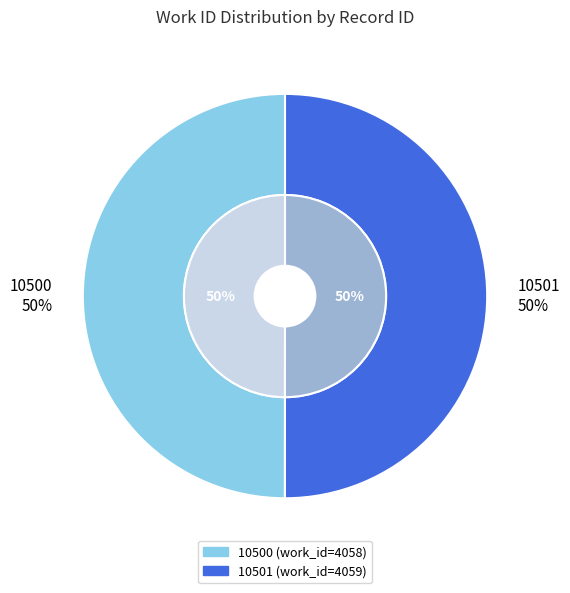

Rank the categories by value from highest to lowest.

10501, 10500